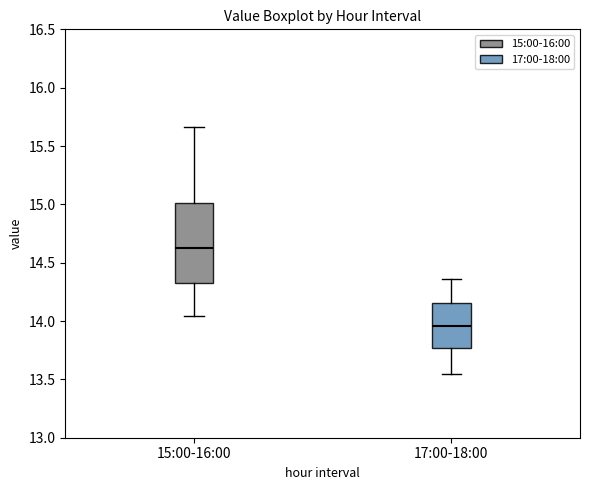

Reading left to right, transcribe this box plot: for each box, give where its median line is, the range the box spans, and where its two whiskers end, as read against the y-axis. The values are not printed on the chart, so give them approximately, as read against the axis.

15:00-16:00: median 14.65, box 14.30 to 15.00, whiskers 14.05 to 15.65
17:00-18:00: median 13.95, box 13.75 to 14.15, whiskers 13.55 to 14.35